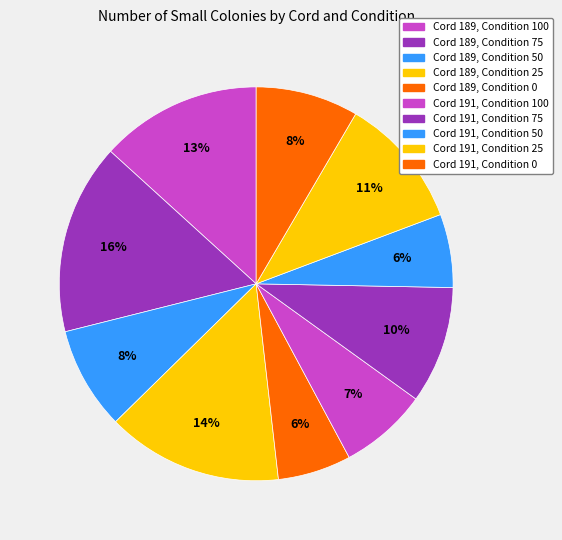

What is the total percentage of Cord 189, Condition 100 and Cord 189, Condition 0?

19.3%